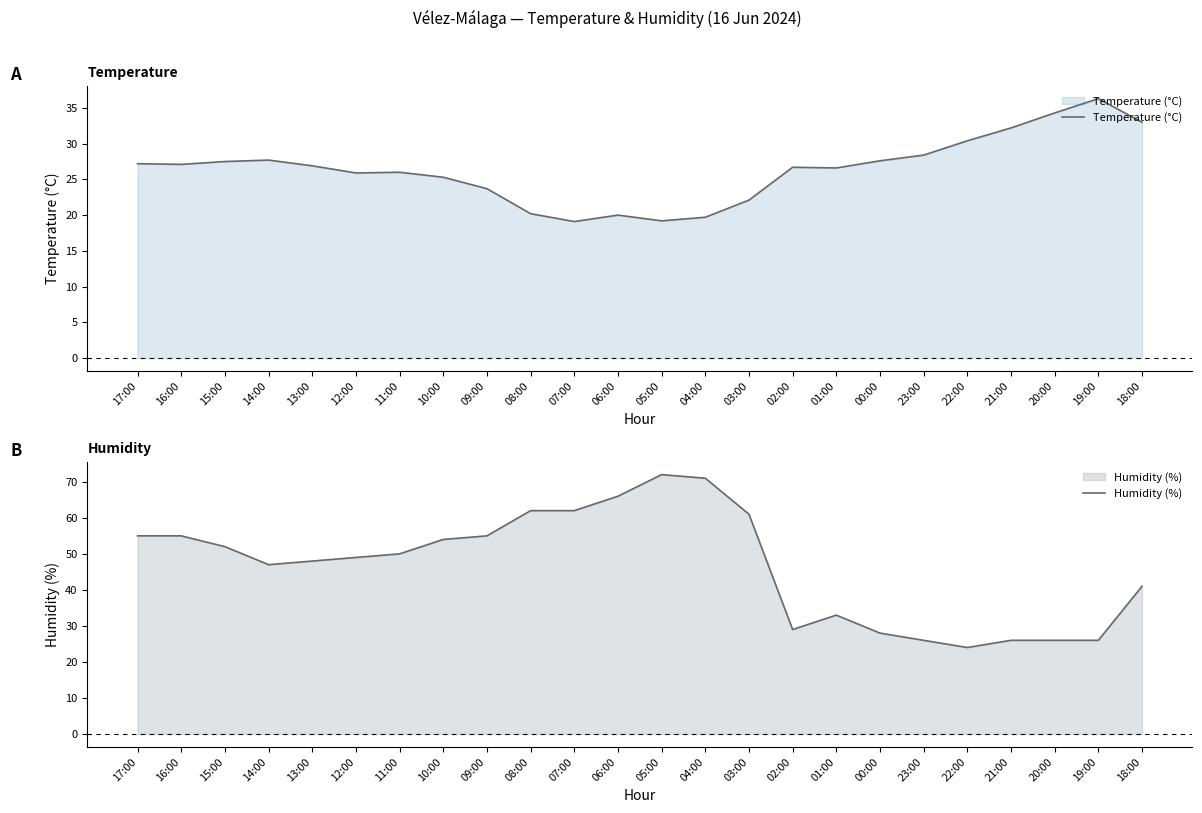

Reading right to left, list all the values displayed in this chart.

Temperature (°C): 33.0	36.3	34.3	32.2	30.4	28.4	27.6	26.6	26.7	22.1	19.7	19.2	20.0	19.1	20.2	23.7	25.3	26.0	25.9	26.9	27.7	27.5	27.1	27.2
Humidity (%): 41.0	26.0	26.0	26.0	24.0	26.0	28.0	33.0	29.0	61.0	71.0	72.0	66.0	62.0	62.0	55.0	54.0	50.0	49.0	48.0	47.0	52.0	55.0	55.0